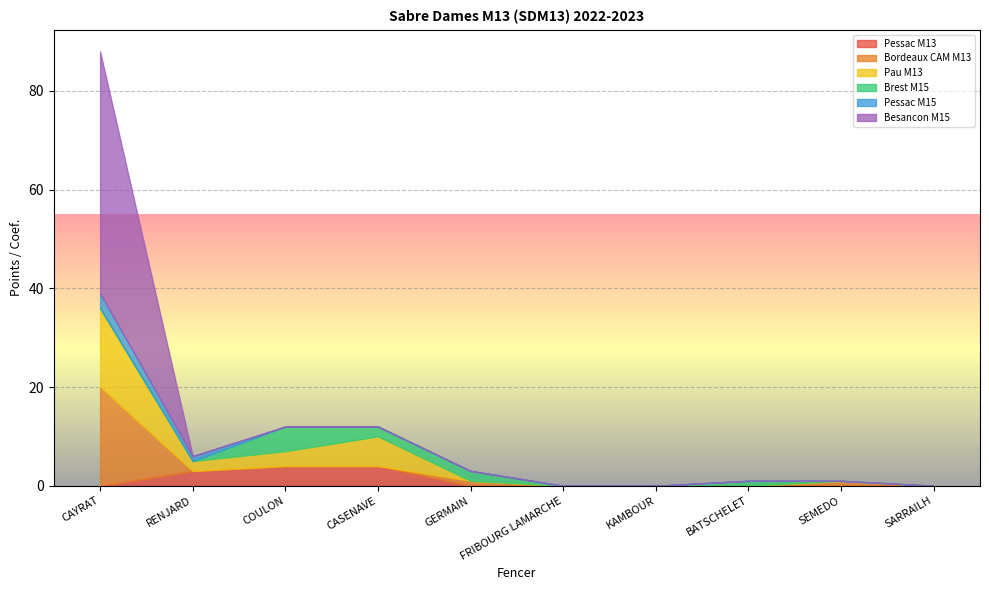

Rank the series by their maximum value, from highest to lowest.

Besancon M15, Bordeaux CAM M13, Pau M13, Brest M15, Pessac M13, Pessac M15